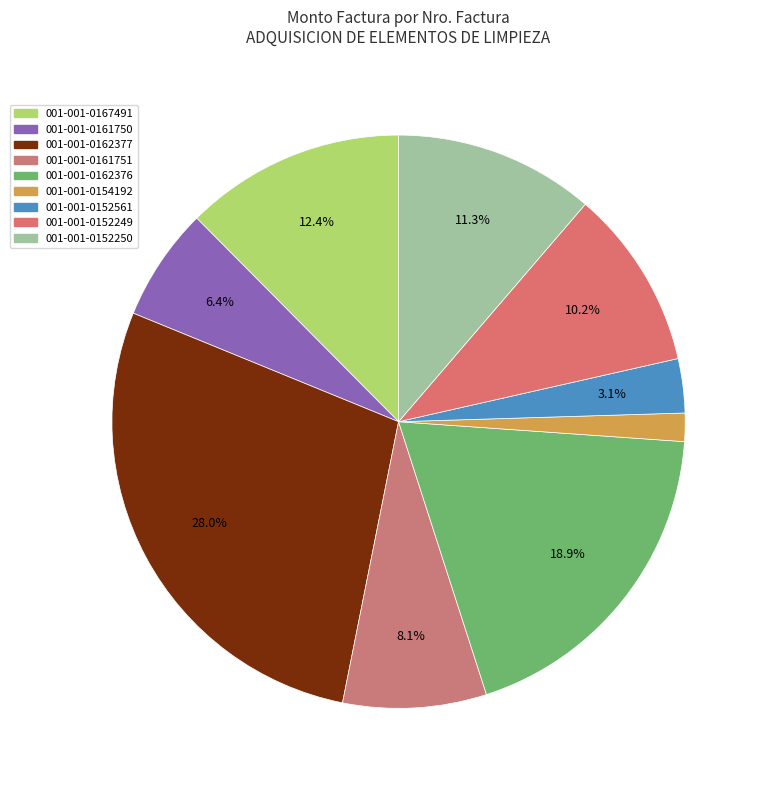

To the nearest percent, what is the combined percentage of 001-001-0161750 and 001-001-0154192?

8%